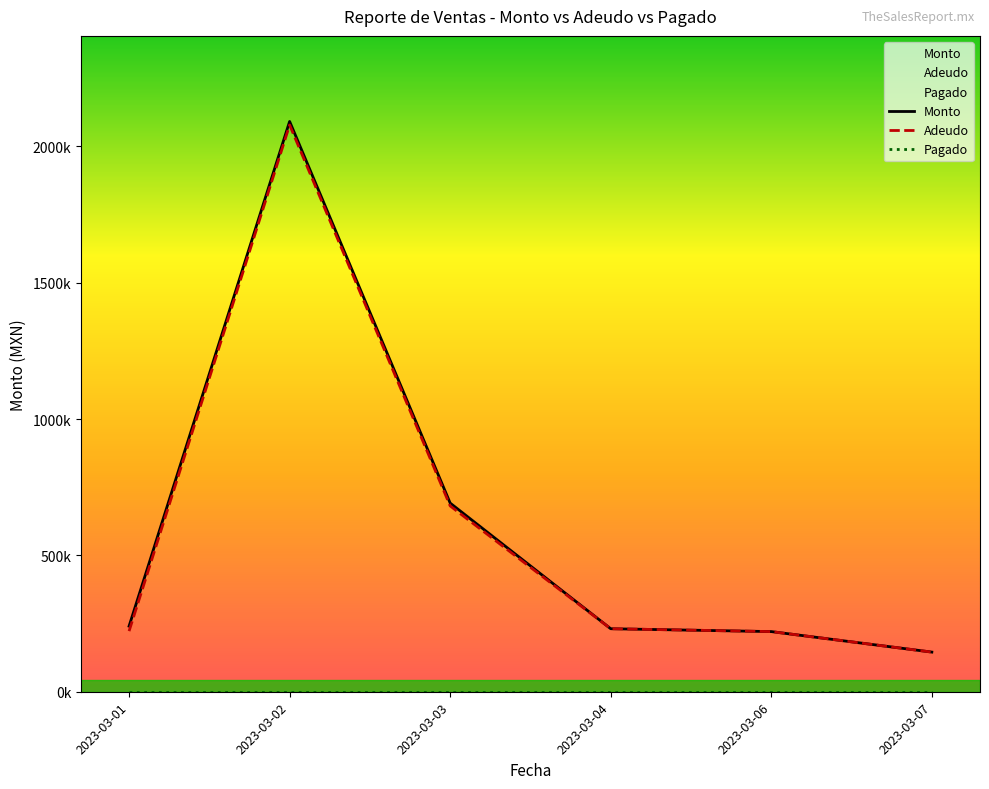

What is the difference between the highest and lowest values at 2023-03-01?

240608.5